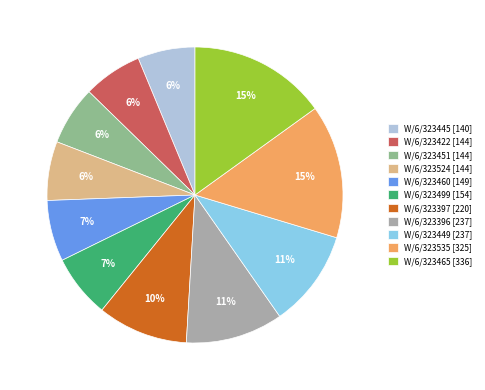

How many segments does this pie chart have?

11